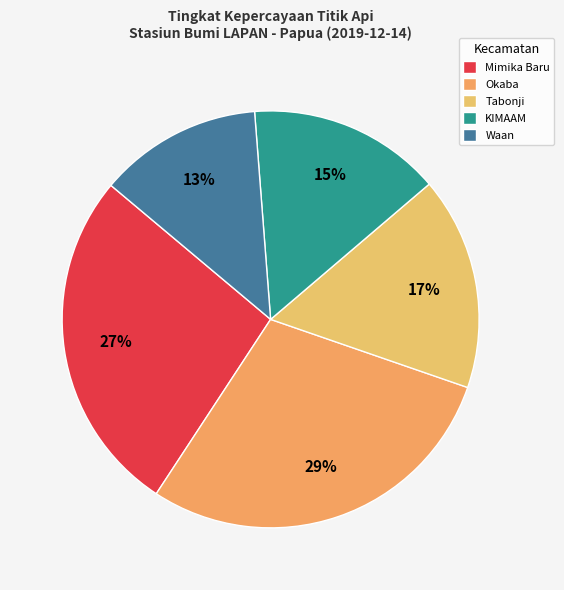

Rank the categories by value from highest to lowest.

Okaba, Mimika Baru, Tabonji, KIMAAM, Waan